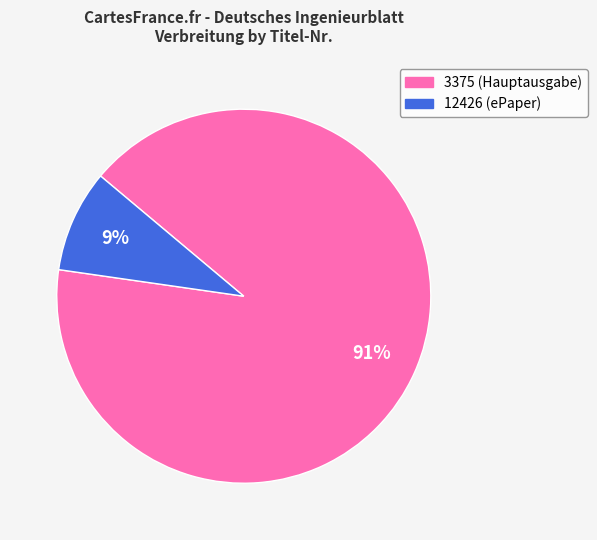

Count the number of slices in the pie.

2